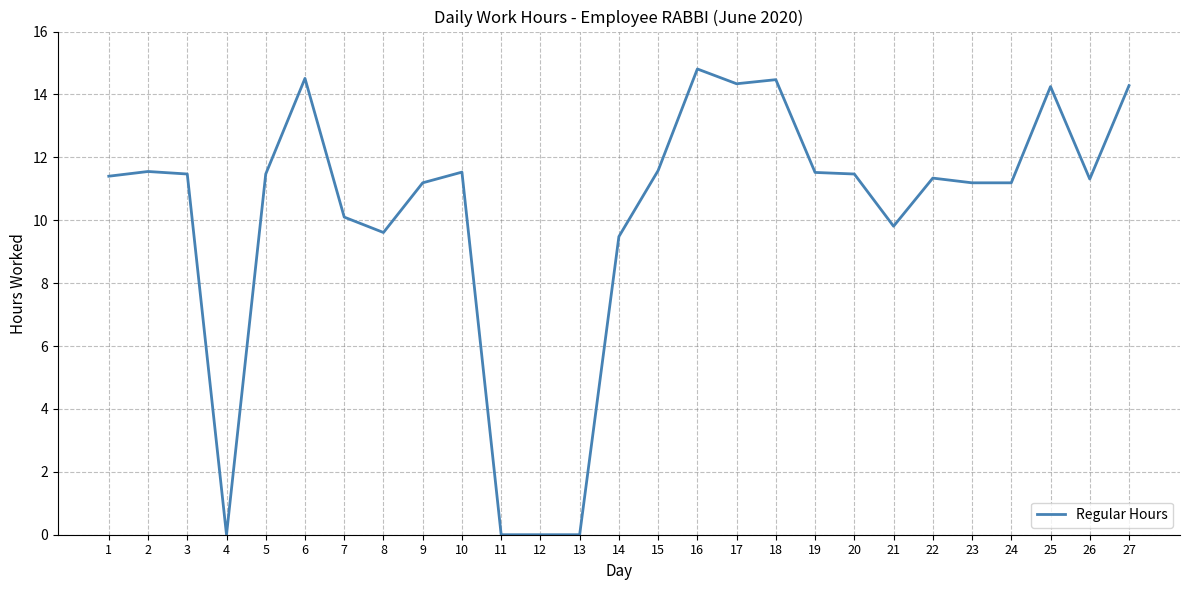

What is the maximum value shown in the chart?

14.8